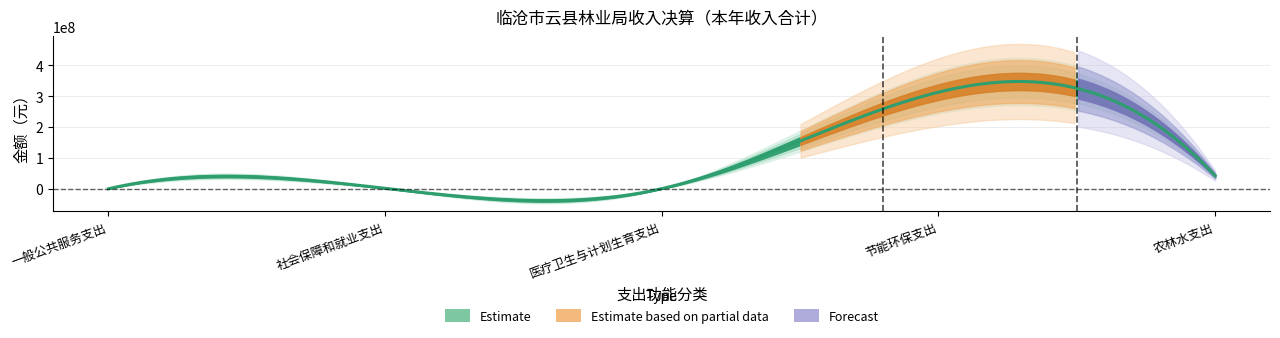

At which category does the data reach its first local valley?

医疗卫生与计划生育支出